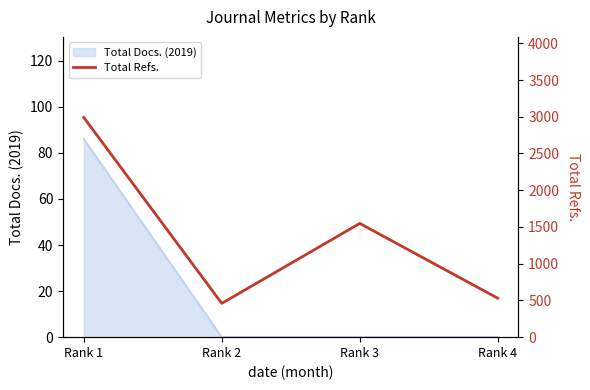

The value at Rank 1 is 2990. True or false?

True